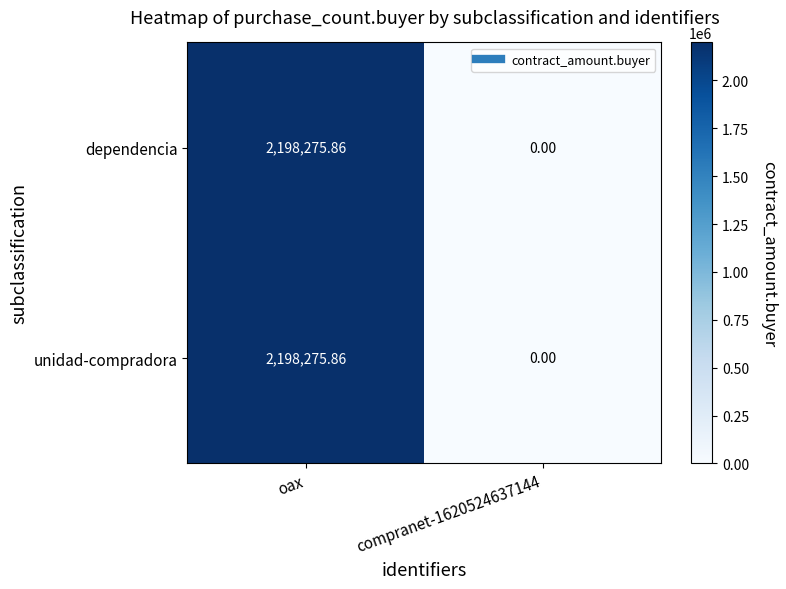

How many categories are shown in the chart?

2